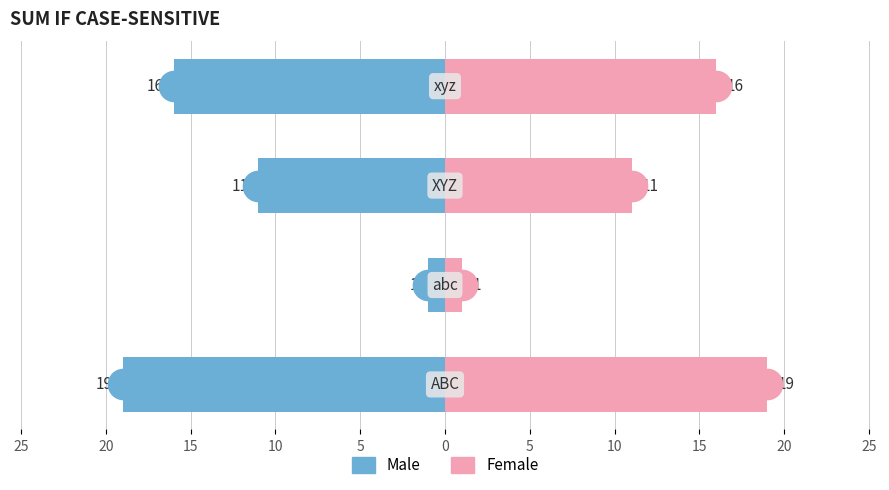

Reading left to right, extract all data points from this chart.

Male: -19	-1	-11	-16
Female: 19	1	11	16